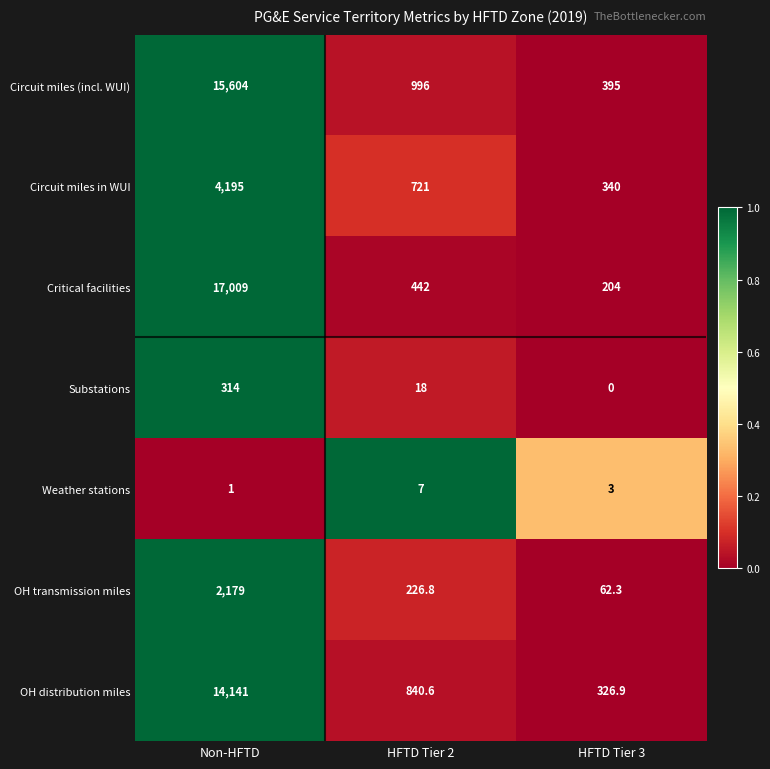

At how many categories does at least one series exceed 0?

3